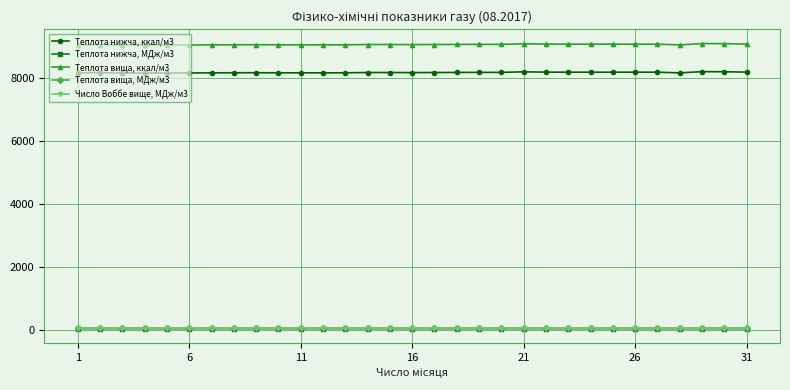

Rank the series by their maximum value, from highest to lowest.

Теплота вища, ккал/м3, Теплота нижча, ккал/м3, Число Воббе вище, МДж/м3, Теплота вища, МДж/м3, Теплота нижча, МДж/м3